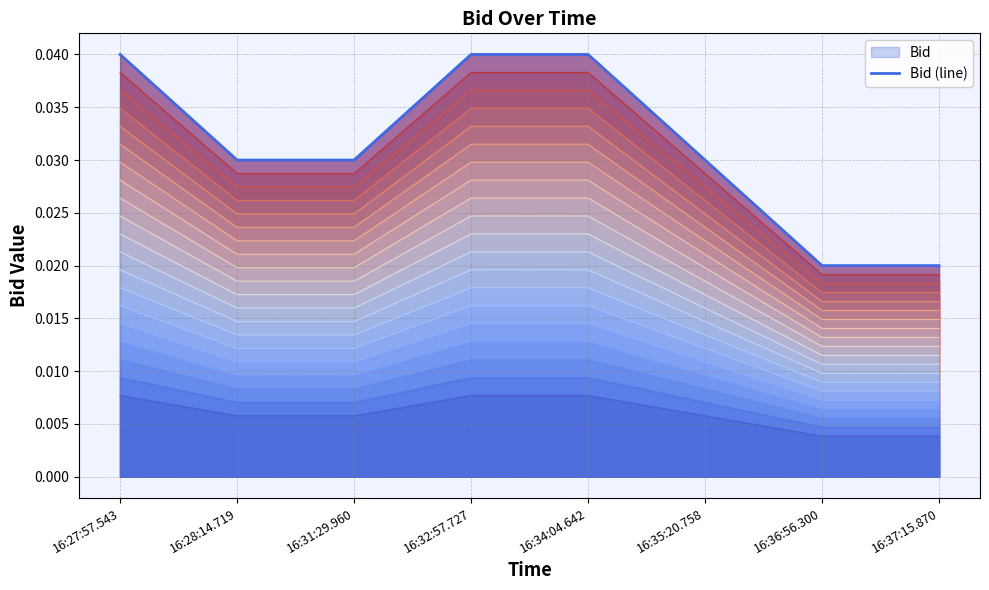

Reading left to right, list all the values displayed in this chart.

16:27:57.543=0.0	16:28:14.719=0.0	16:31:29.960=0.0	16:32:57.727=0.0	16:34:04.642=0.0	16:35:20.758=0.0	16:36:56.300=0.0	16:37:15.870=0.0